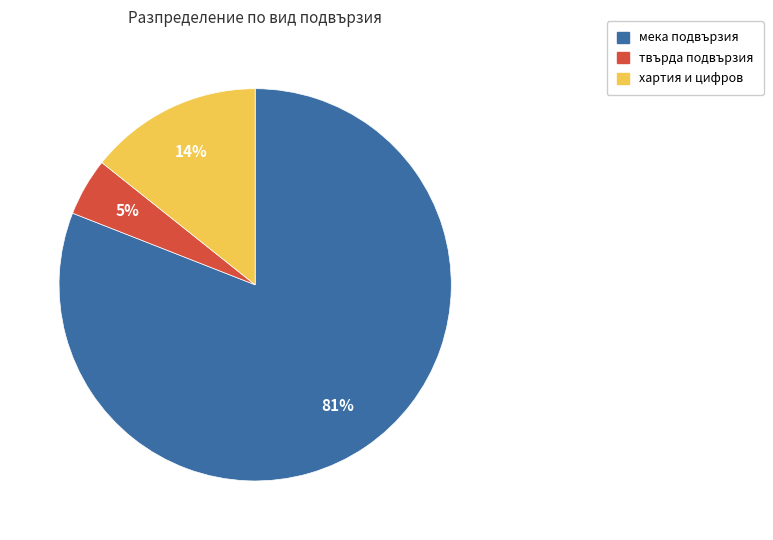

To the nearest percent, what is the difference between the largest and smallest slice percentages?

76%